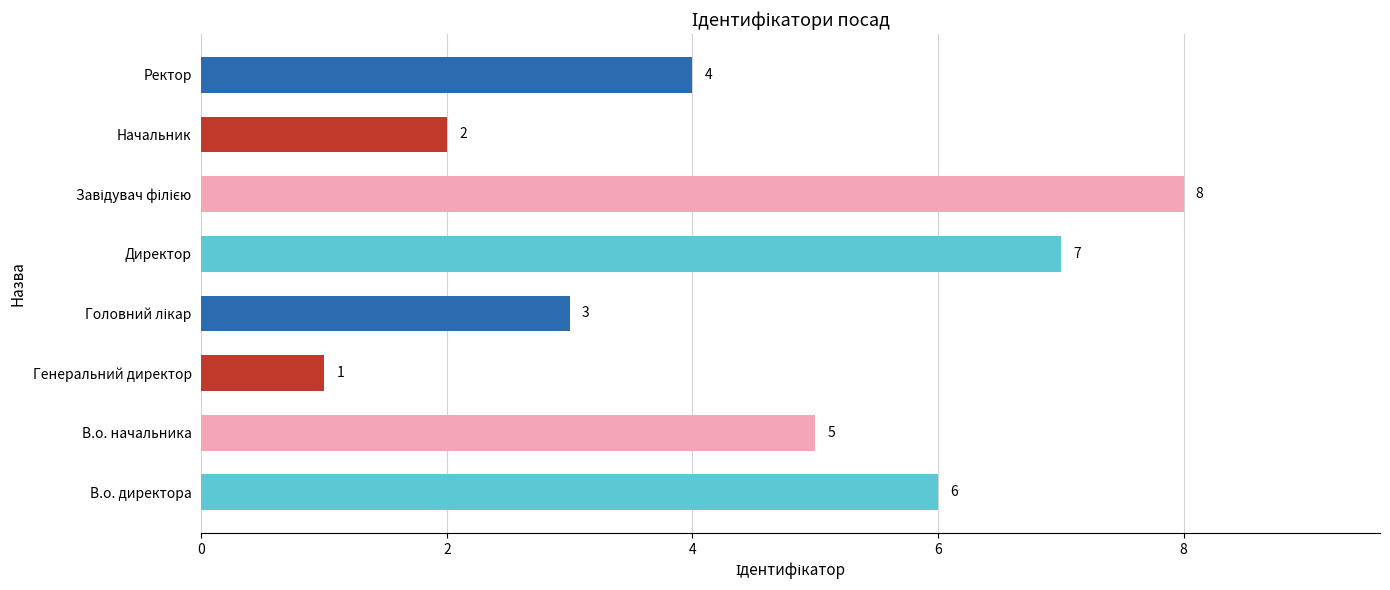

How many data points does each series have?

8